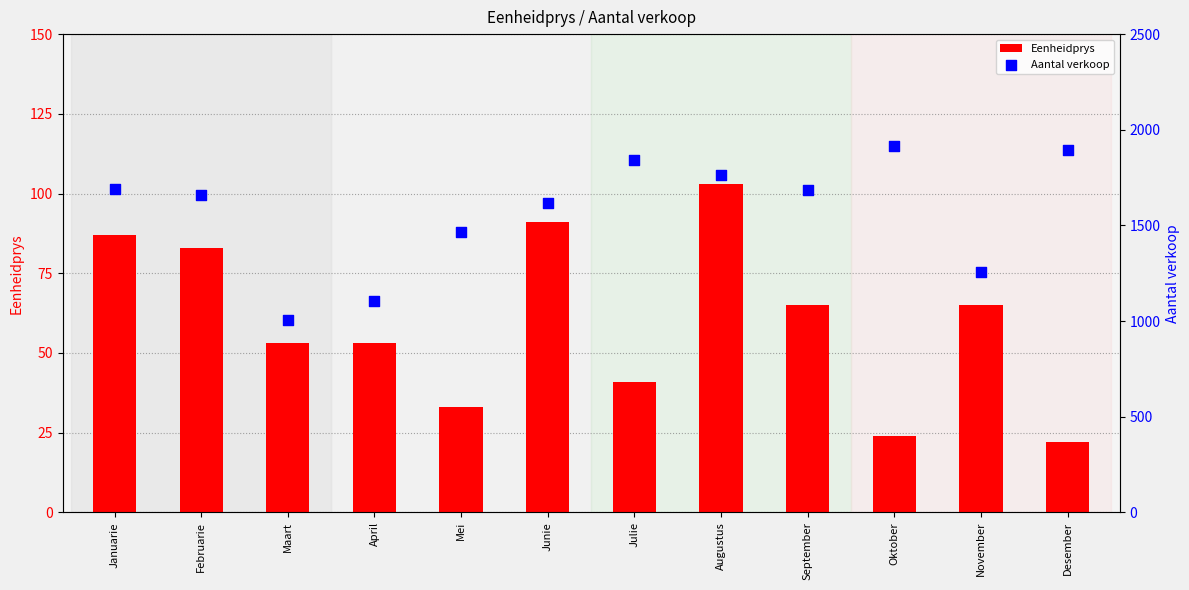

What is the total value across all series at April?

1157